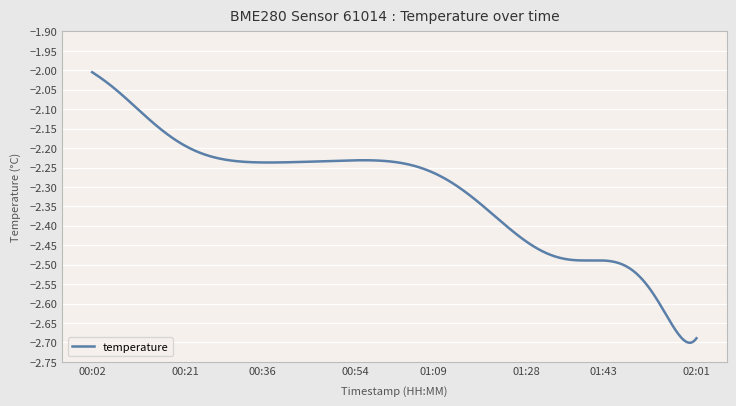

Count the number of categories in the chart.

400